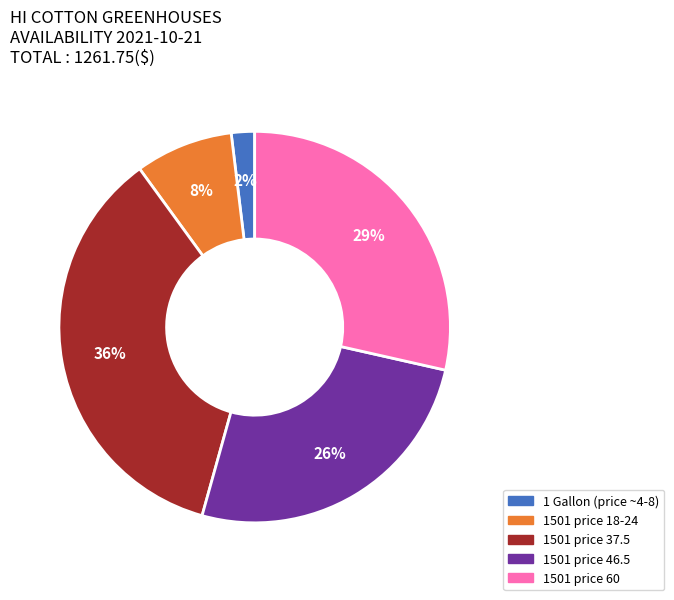

To the nearest percent, what is the difference between the largest and smallest slice percentages?

34%